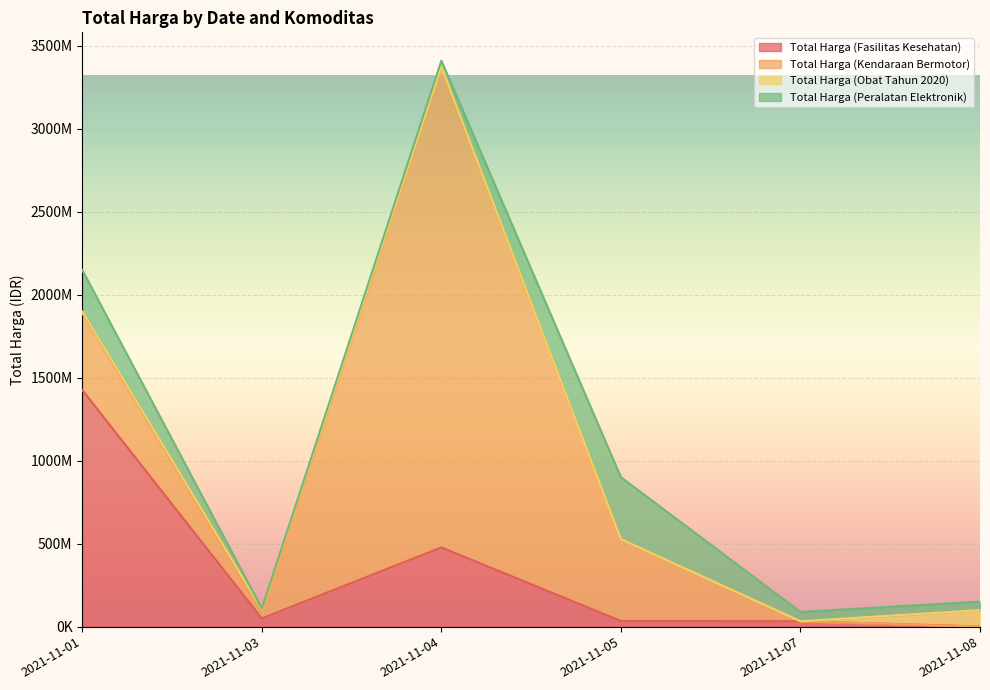

Between which two adjacent categories do Total Harga (Fasilitas Kesehatan) and Total Harga (Peralatan Elektronik) first intersect?

2021-11-04 and 2021-11-05